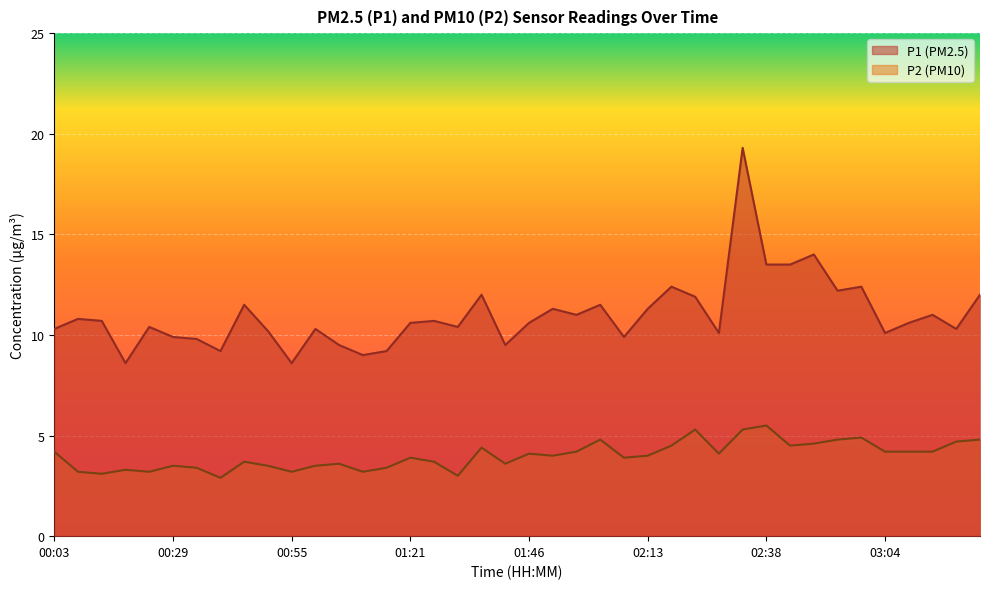

Reading right to left, extract all data points from this chart.

P1: 12.0	10.3	11.0	10.6	10.1	12.4	12.2	14.0	13.5	13.5	19.3	10.1	11.9	12.4	11.3	9.9	11.5	11.0	11.3	10.6	9.5	12.0	10.4	10.7	10.6	9.2	9.0	9.5	10.3	8.6	10.2	11.5	9.2	9.8	9.9	10.4	8.6	10.7	10.8	10.3
P2: 4.8	4.7	4.2	4.2	4.2	4.9	4.8	4.6	4.5	5.5	5.3	4.1	5.3	4.5	4.0	3.9	4.8	4.2	4.0	4.1	3.6	4.4	3.0	3.7	3.9	3.4	3.2	3.6	3.5	3.2	3.5	3.7	2.9	3.4	3.5	3.2	3.3	3.1	3.2	4.2